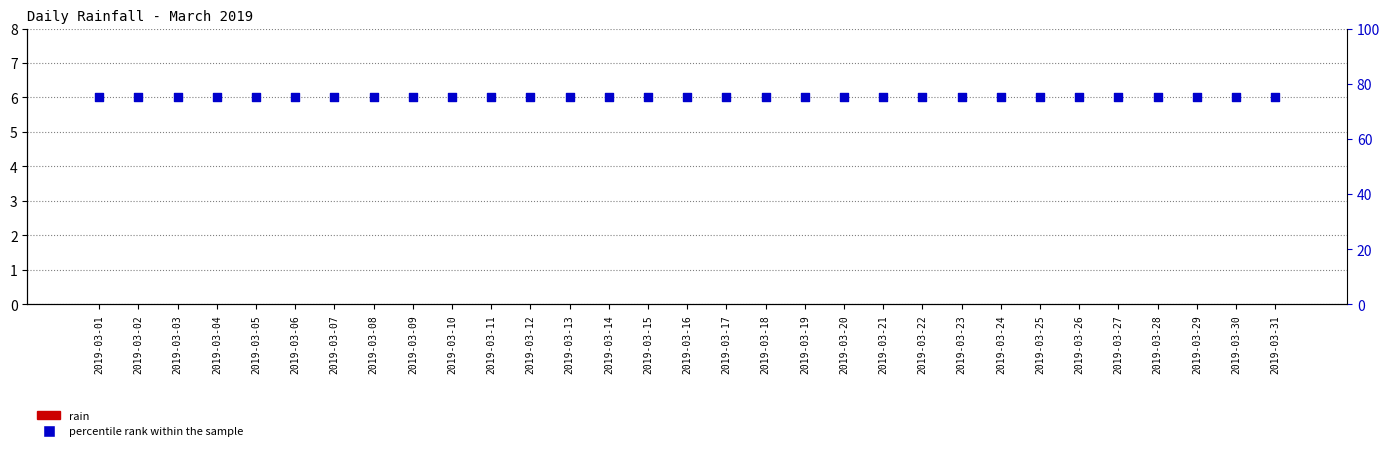

Is the value of percentile rank within the sample at 2019-03-17 greater than the value of rain at 2019-03-04?

Yes